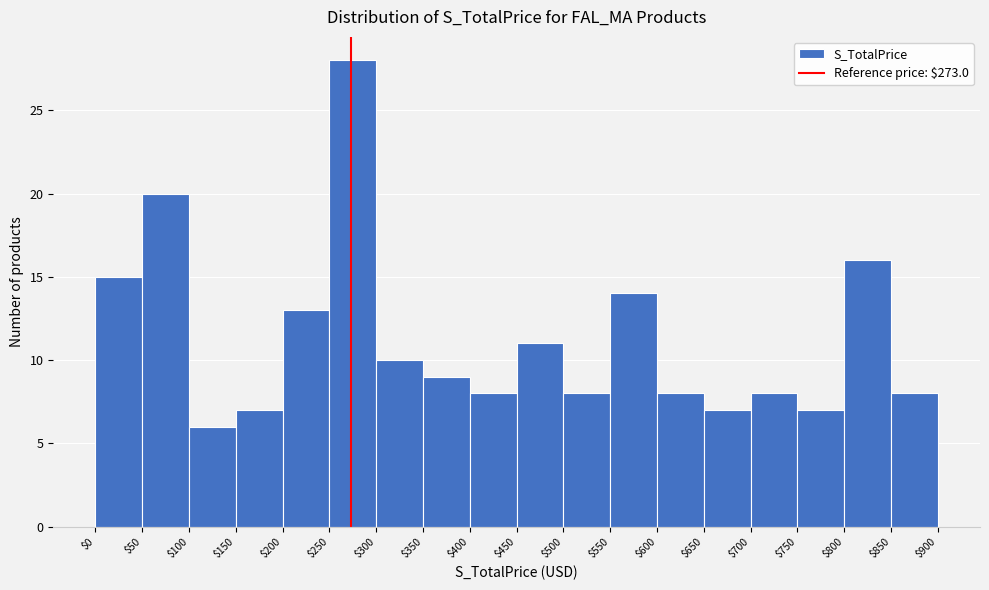

Reading left to right, transcribe this chart: for each bar, give the range it covers on the x-axis and its height. The values are not printed on the chart, so give them approximately, as read against the axis.

$0 to $50: 15
$50 to $100: 20
$100 to $150: 6
$150 to $200: 7
$200 to $250: 13
$250 to $300: 28
$300 to $350: 10
$350 to $400: 9
$400 to $450: 8
$450 to $500: 11
$500 to $550: 8
$550 to $600: 14
$600 to $650: 8
$650 to $700: 7
$700 to $750: 8
$750 to $800: 7
$800 to $850: 16
$850 to $900: 8